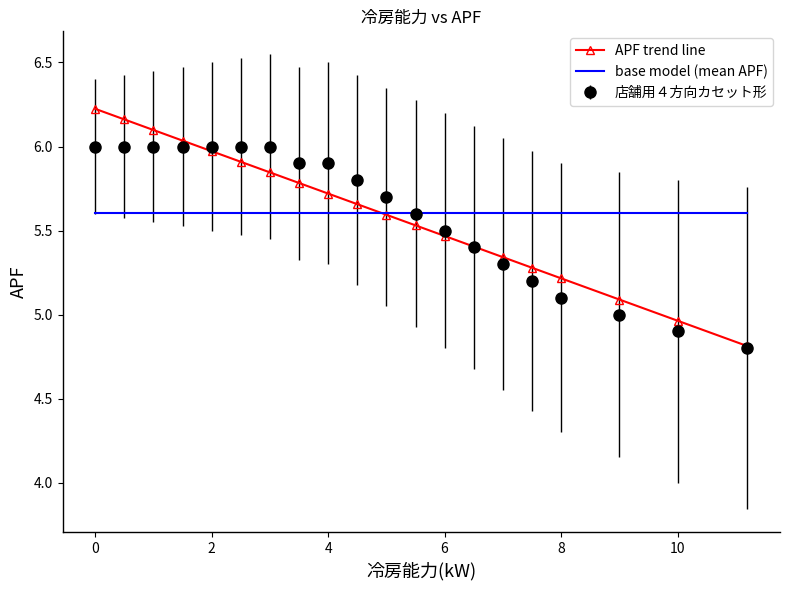

Which series has the largest range (max minus min)?

APF trend line